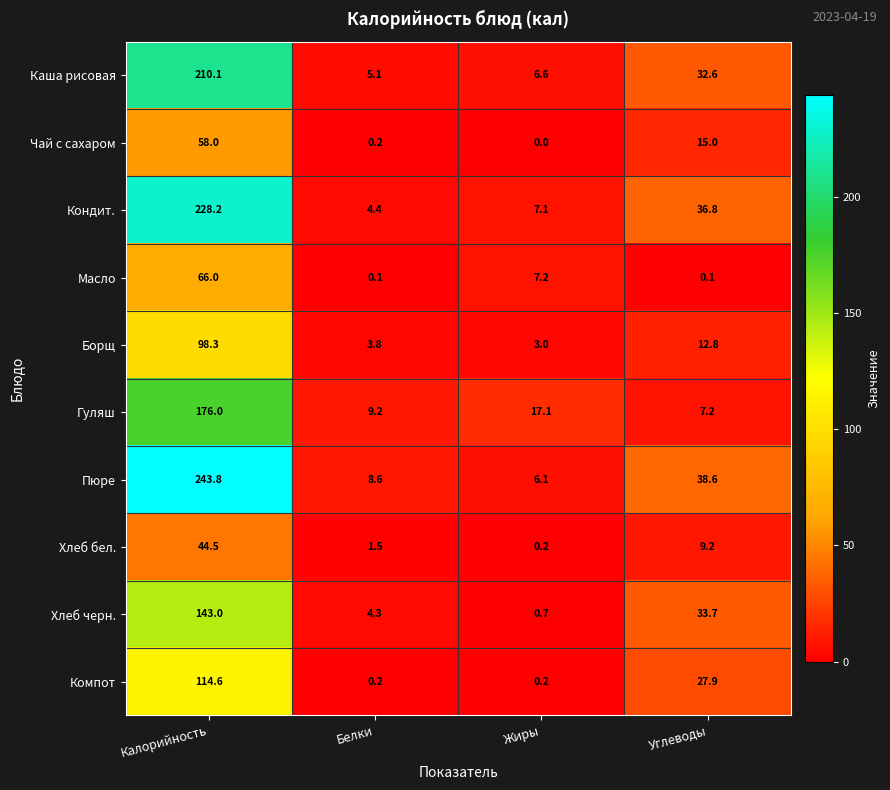

Is it true that Чай с сахаром equals 10.1 at Углеводы?

False